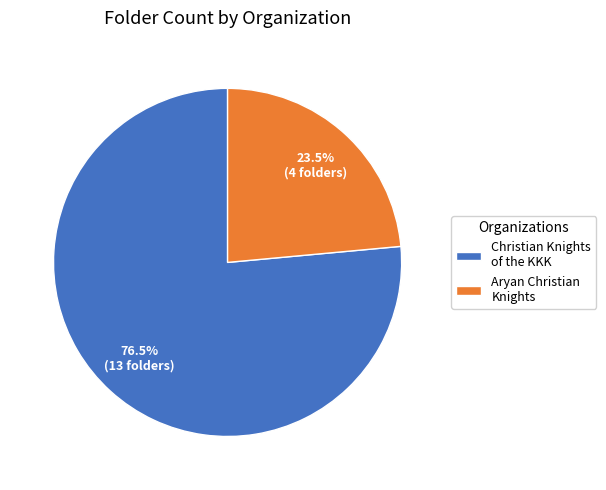

Is there a majority slice in this chart?

Yes